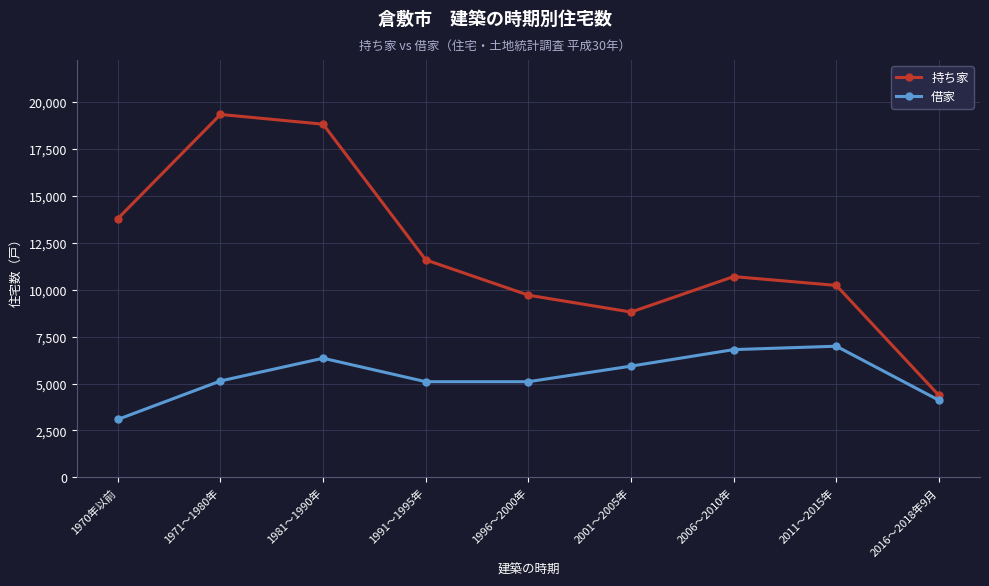

Where is the first local maximum for 借家?

1981～1990年